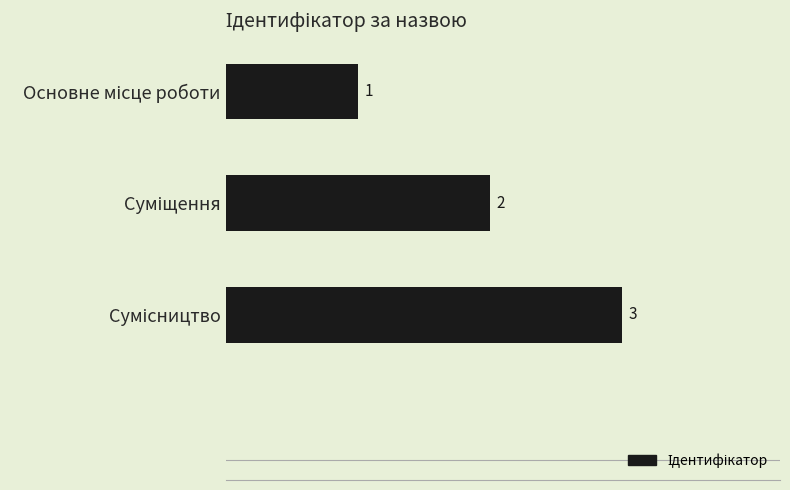

How many values are between 1 and 3?

3